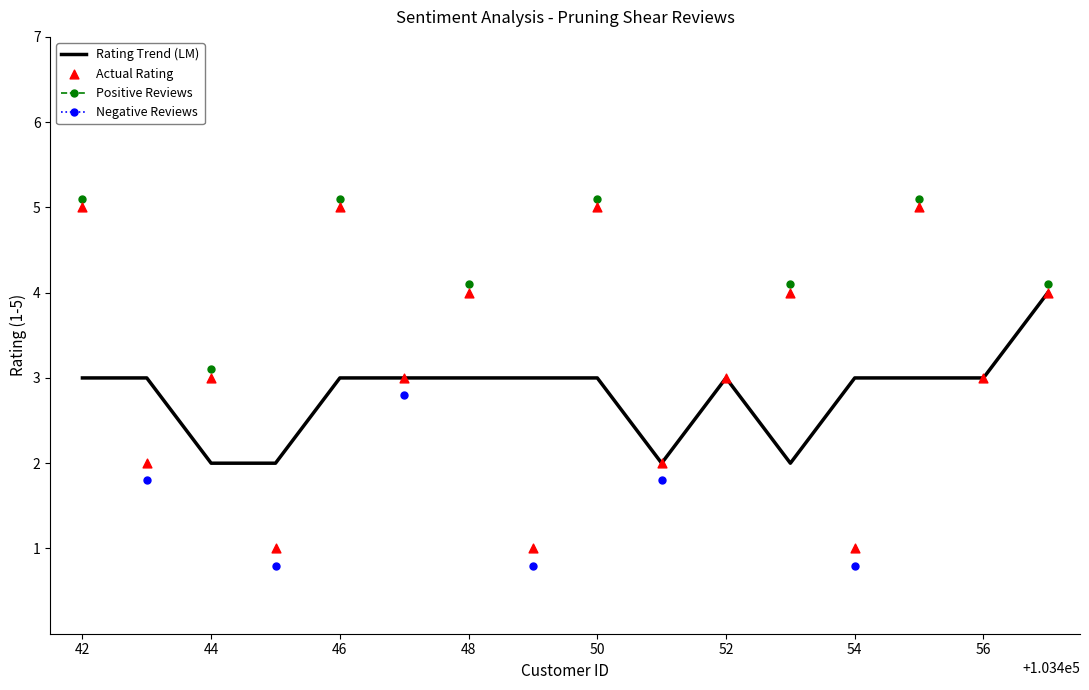

At how many categories does at least one series exceed 3?

8